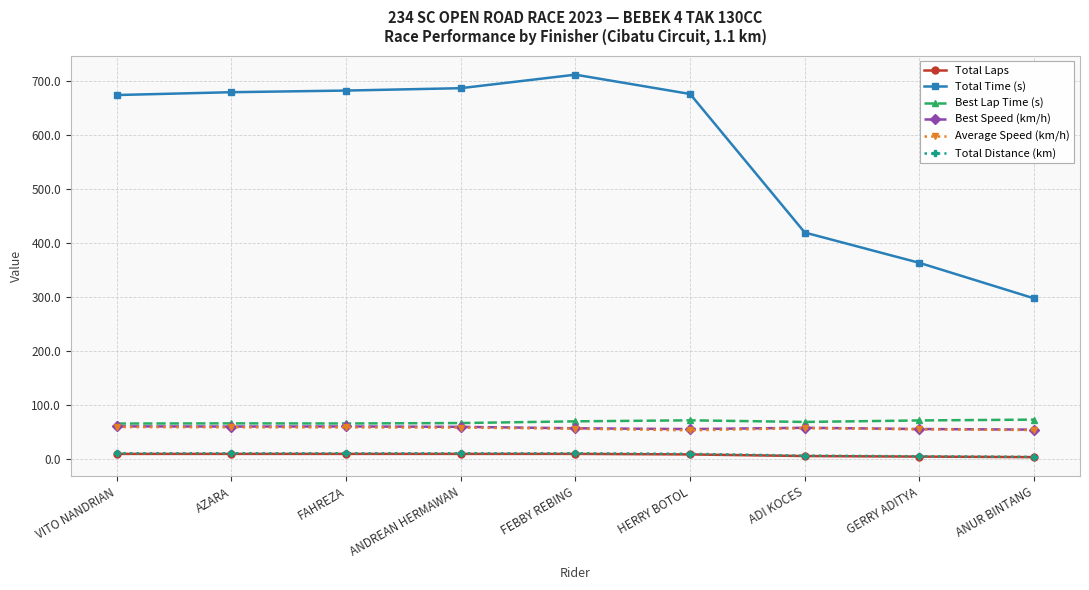

True or false: Best Lap Time (s) and Total Laps cross at least once.

False